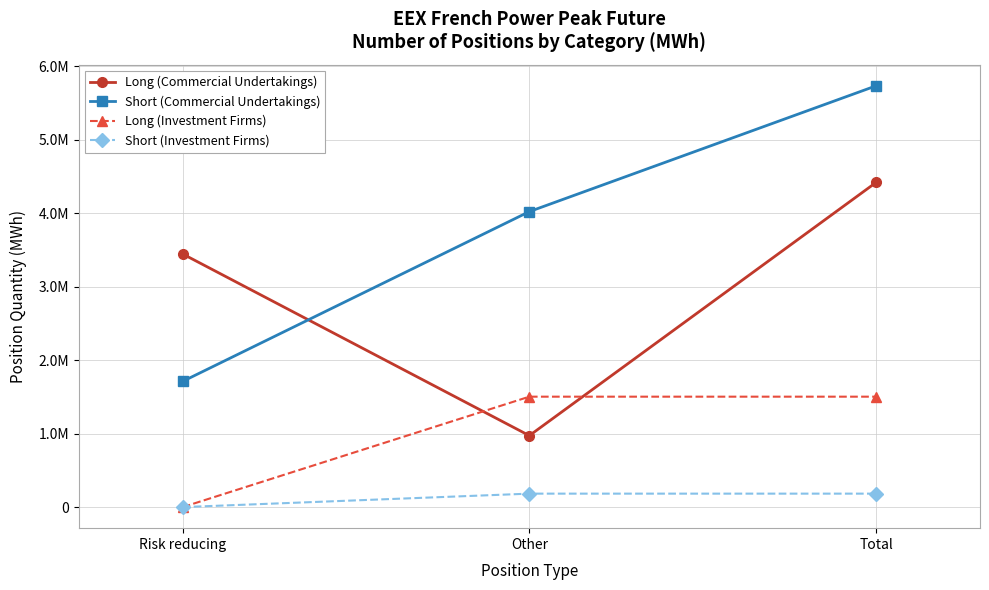

The Short (Commercial Undertakings) series shows 5733960 at Total. True or false?

True